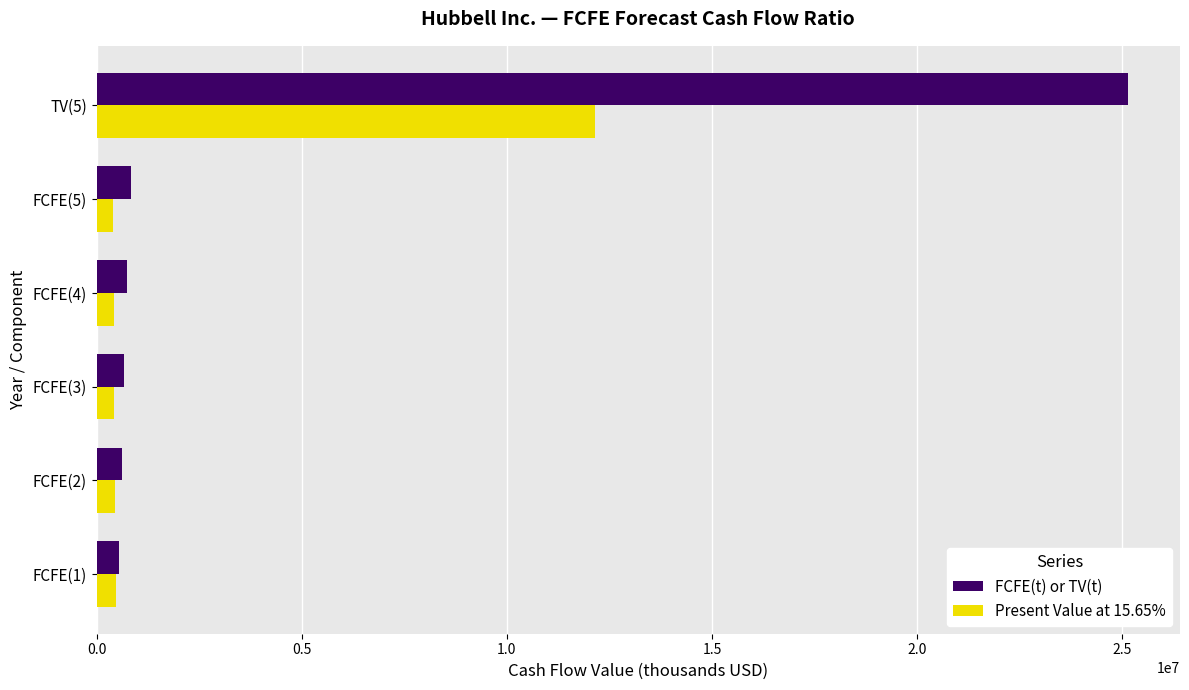

Which series has the largest total across all categories?

FCFE(t) or TV(t)